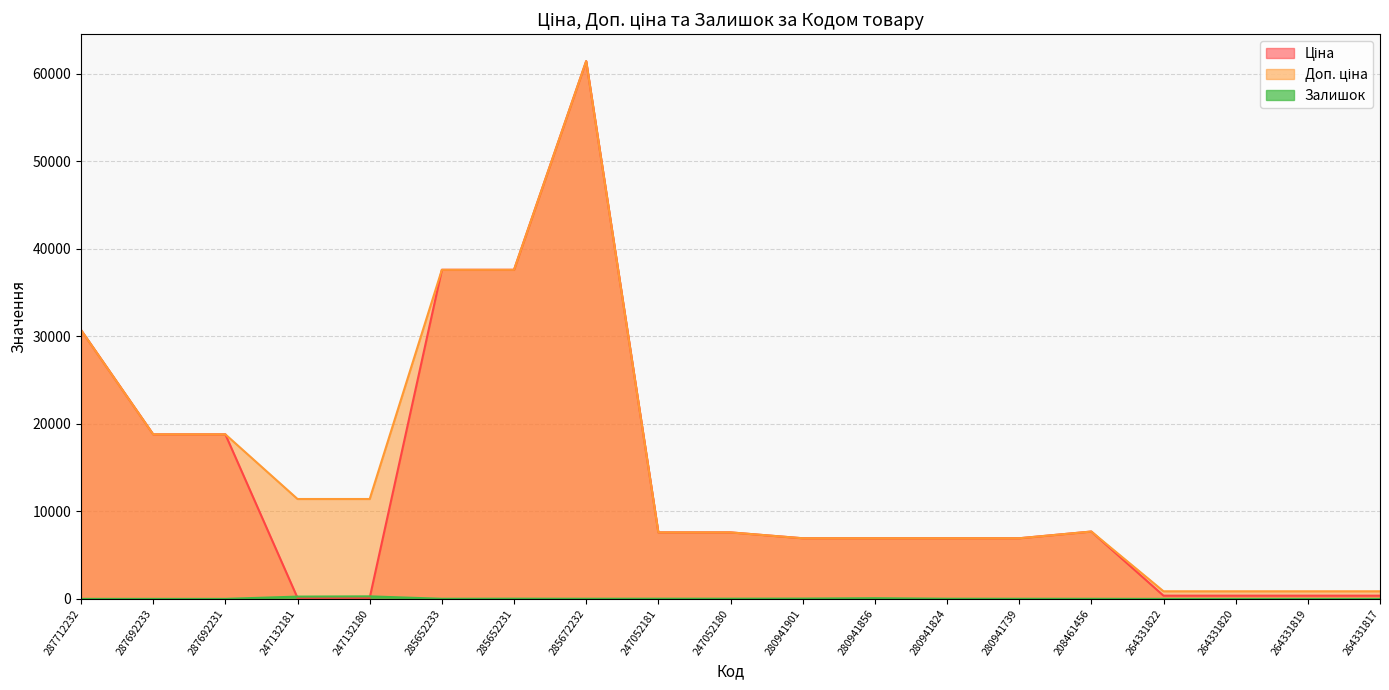

Reading left to right, list all the values displayed in this chart.

Ціна: 30717.1	18796.8	18796.8	114.1	114.1	37593.6	37593.6	61434.3	7596.5	7596.5	6925.7	6925.7	6925.7	6925.7	7693.1	365.2	365.2	365.2	365.2
Доп. ціна: 30717.1	18796.8	18796.8	11410.0	11410.0	37593.6	37593.6	61434.3	7596.5	7596.5	6925.7	6925.7	6925.7	6925.7	7693.1	868.0	868.0	868.0	868.0
Залишок: 0.0	0.0	0.0	260.0	288.0	12.0	22.0	15.0	20.0	21.0	33.0	76.0	17.0	13.0	11.0	0.0	1.0	0.0	0.0